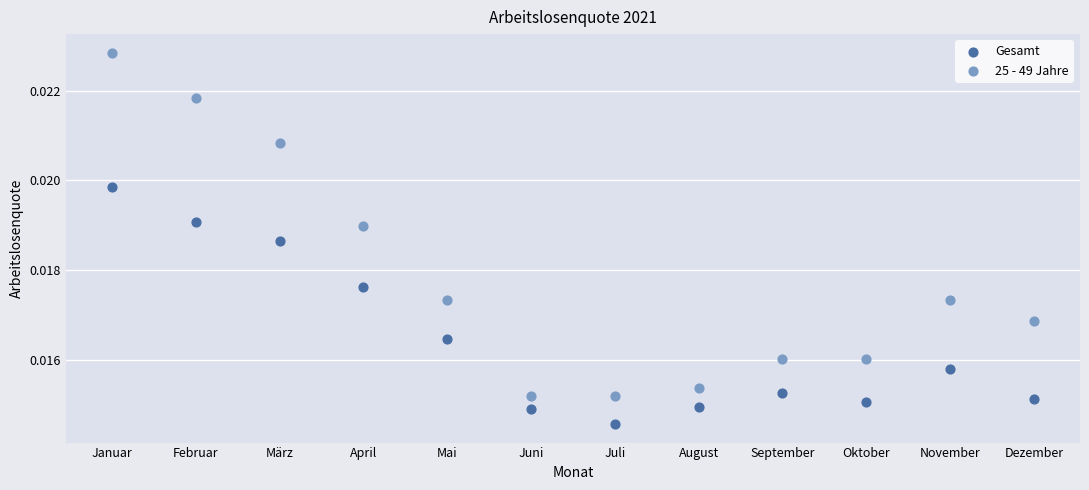

Which series has the largest Y range (max minus min)?

25 - 49 Jahre